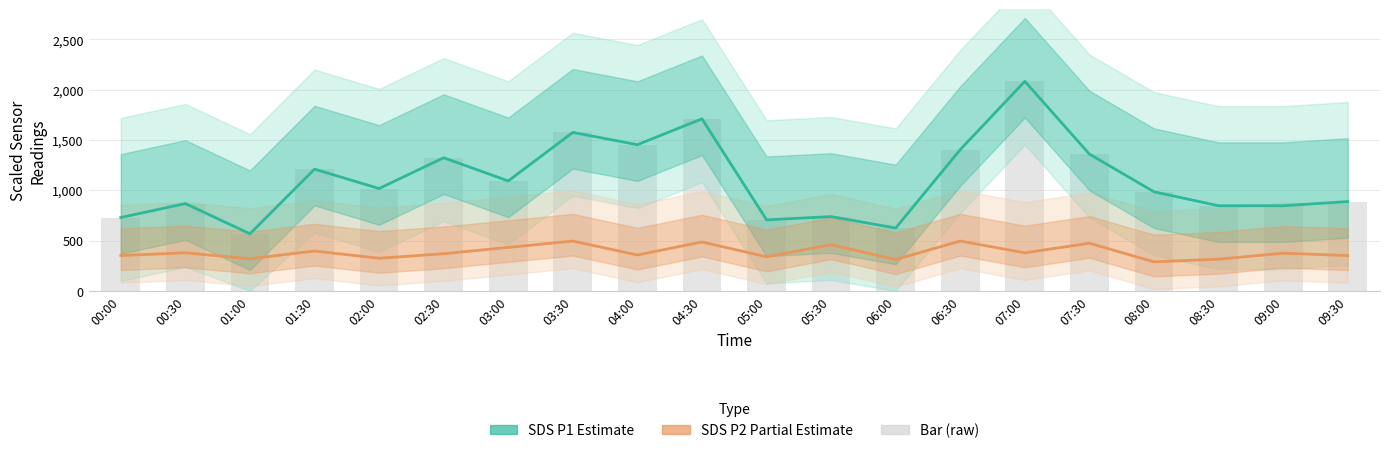

Reading right to left, transcribe all the data shown in this chart.

SDS_P1 (Estimate): 09:30=887.4	09:00=846.0	08:30=846.0	08:00=984.6	07:30=1359.0	07:00=2082.6	06:30=1404.0	06:00=624.6	05:30=738.0	05:00=705.6	04:30=1710.0	04:00=1452.6	03:30=1575.0	03:00=1092.6	02:30=1323.0	02:00=1017.0	01:30=1209.6	01:00=567.0	00:30=867.6	00:00=729.0
SDS_P2 (Partial Estimate): 09:30=351.0	09:00=374.4	08:30=315.0	08:00=288.0	07:30=473.4	07:00=378.0	06:30=495.0	06:00=311.4	05:30=459.0	05:00=338.4	04:30=486.0	04:00=356.4	03:30=495.0	03:00=432.0	02:30=369.0	02:00=324.0	01:30=396.0	01:00=318.6	00:30=378.0	00:00=351.0